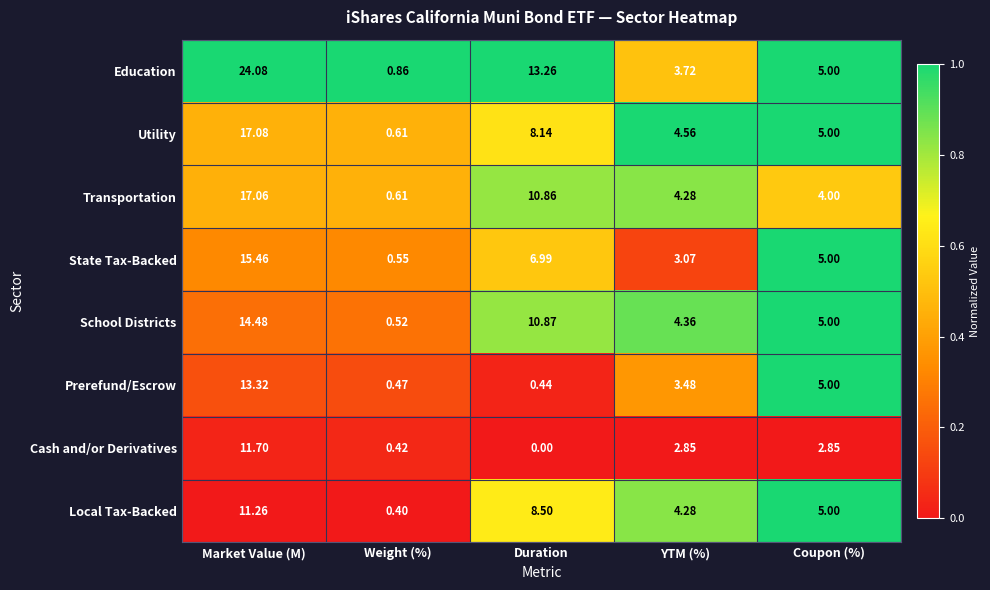

What is the spread (max minus min) of values at YTM (%)?

1.7